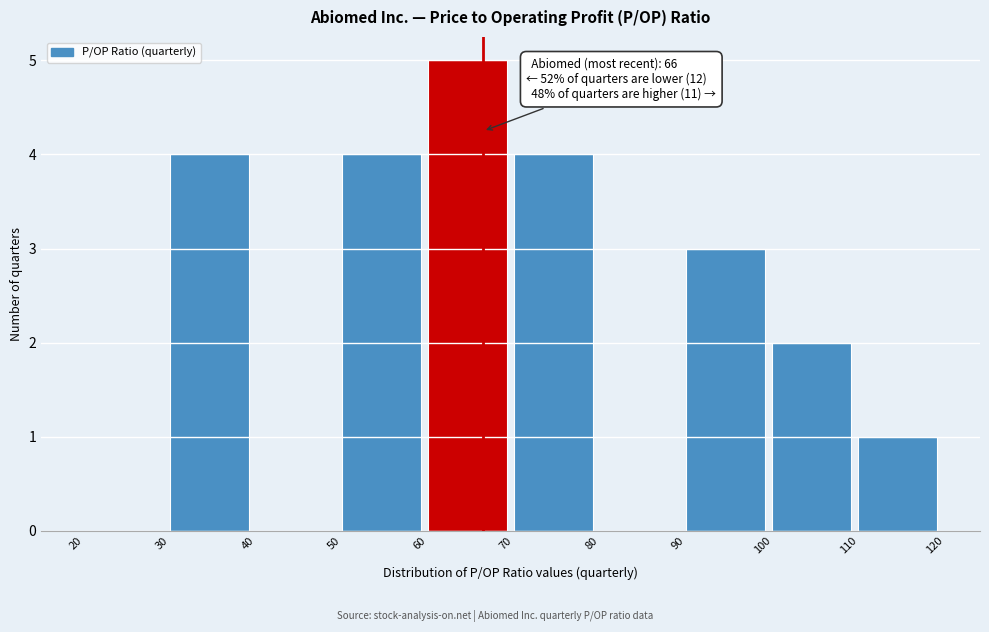

Over which range of the x-axis is the bar tallest?

60 to 70